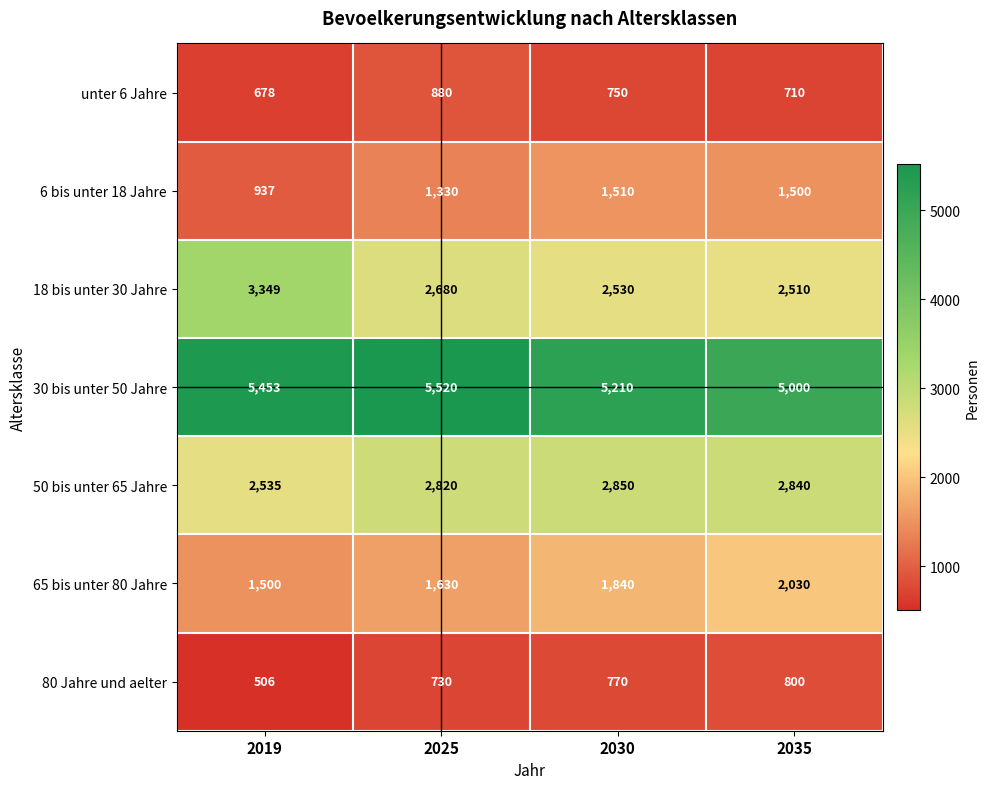

What is the maximum value shown in the chart?

5520